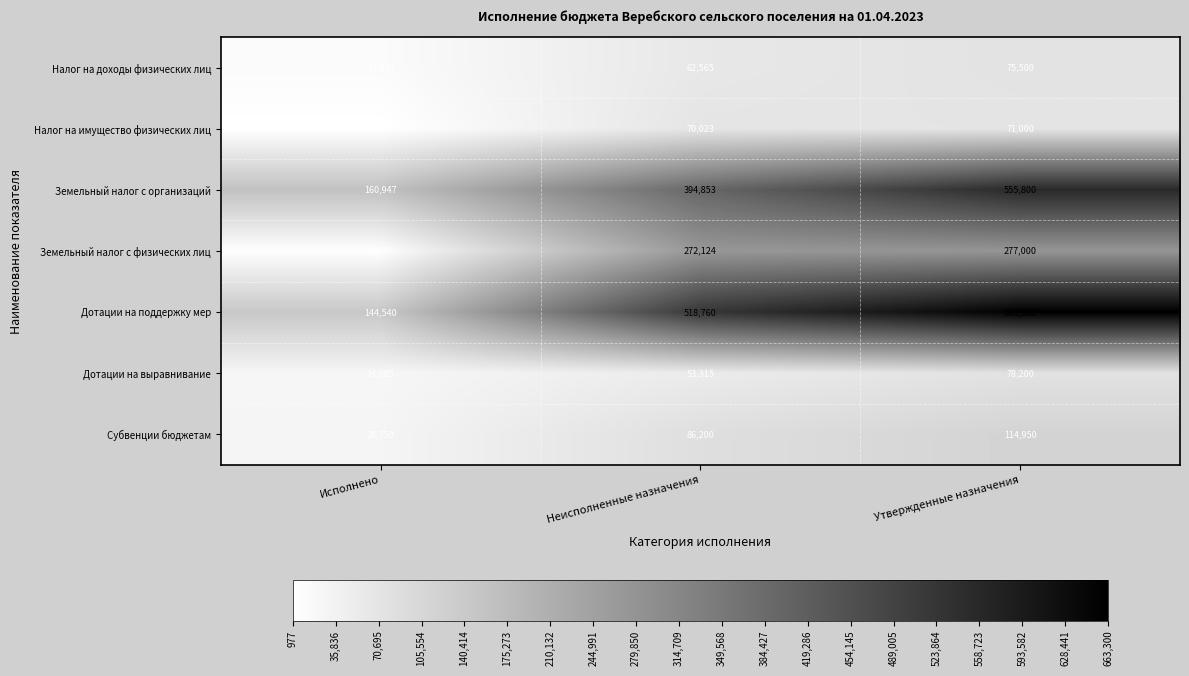

True or false: Налог на доходы физических лиц has a value of 12935 at Исполнено.

True